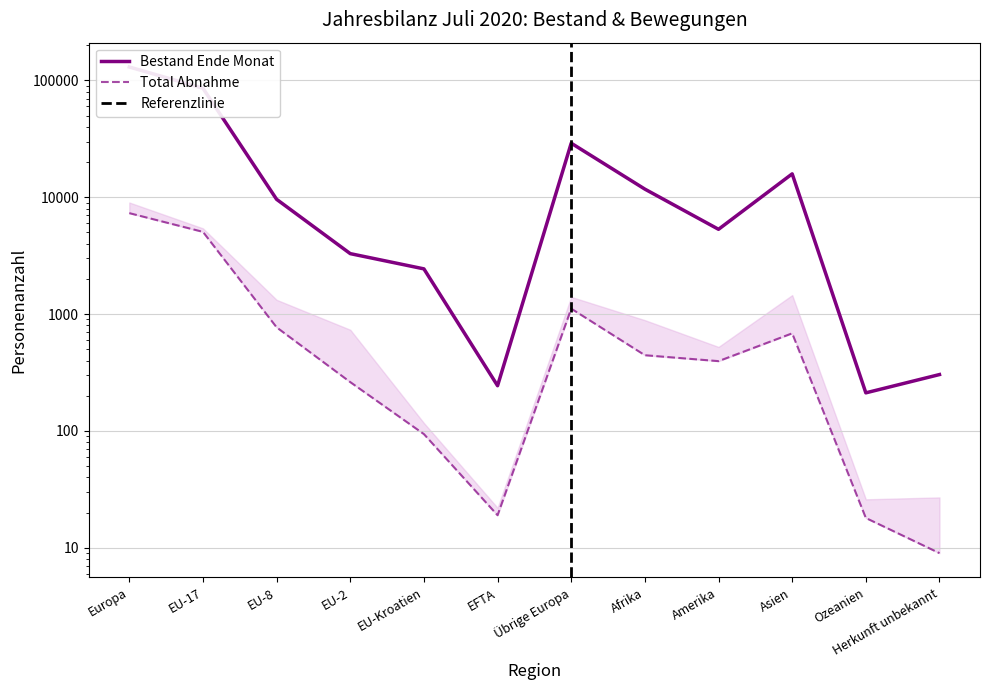

Is this an area chart (filled region under the line)?

No